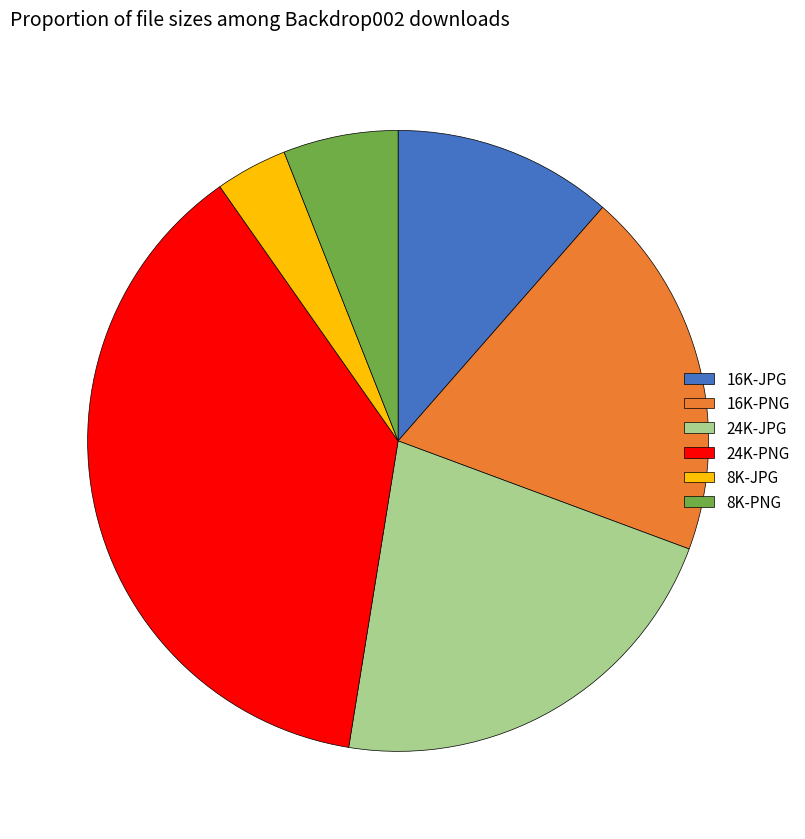

The 16K-PNG slice represents 19% of the pie. True or false?

True